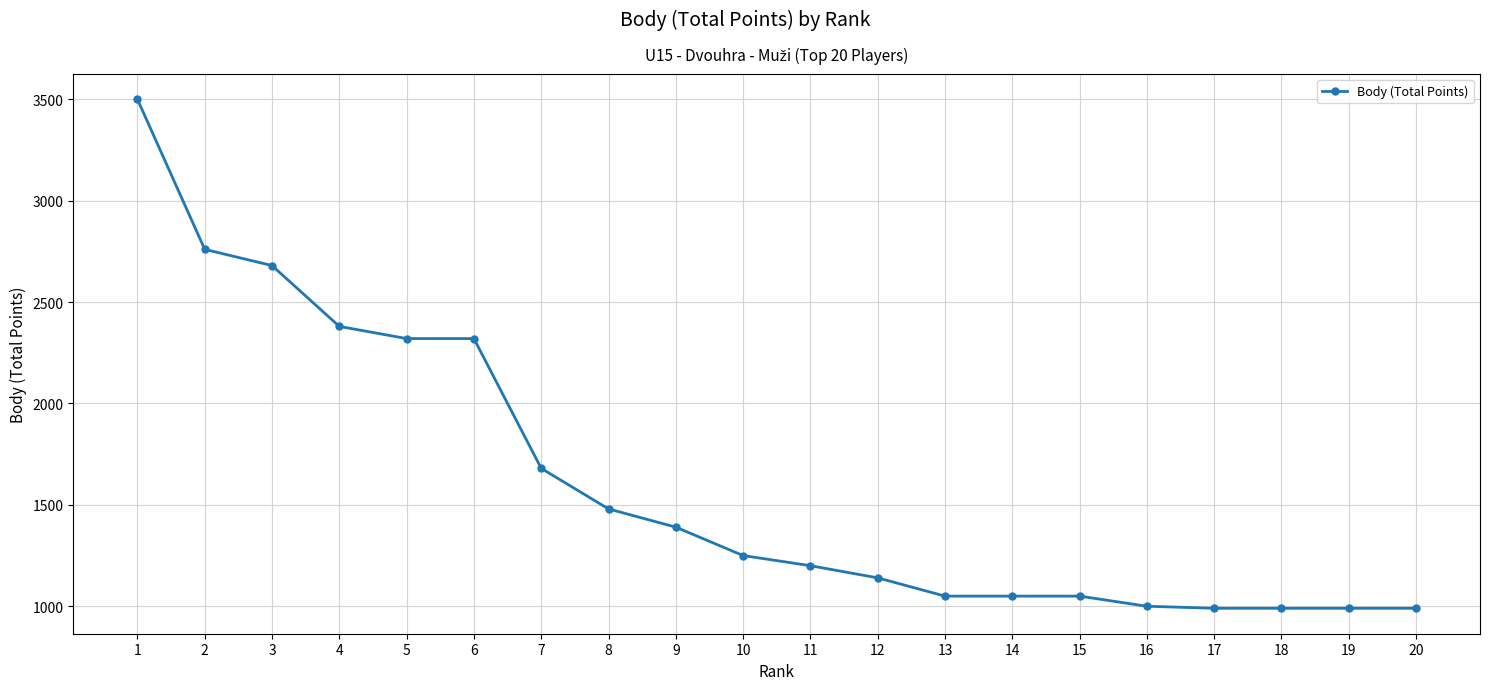

What is the smallest value displayed?

990